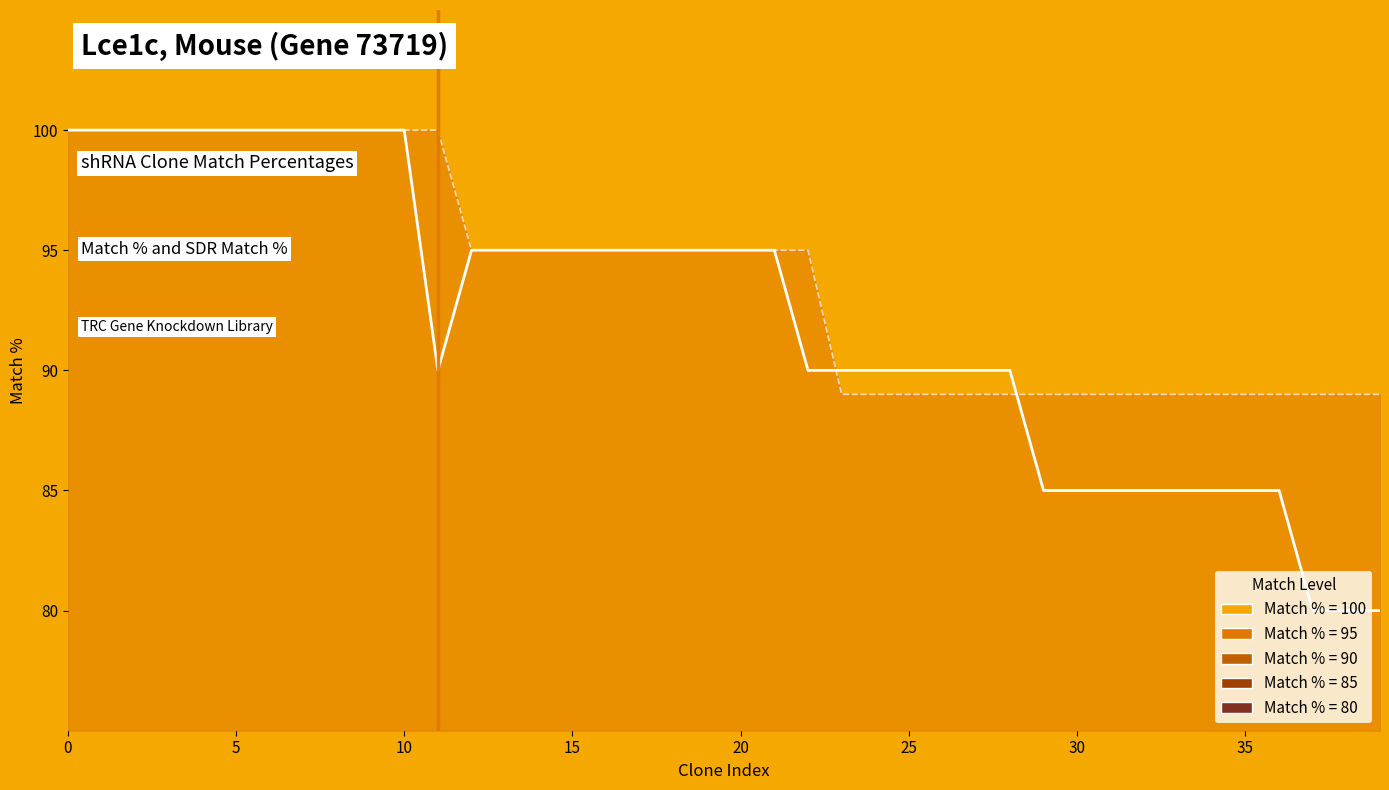

Count the number of categories in the chart.

40